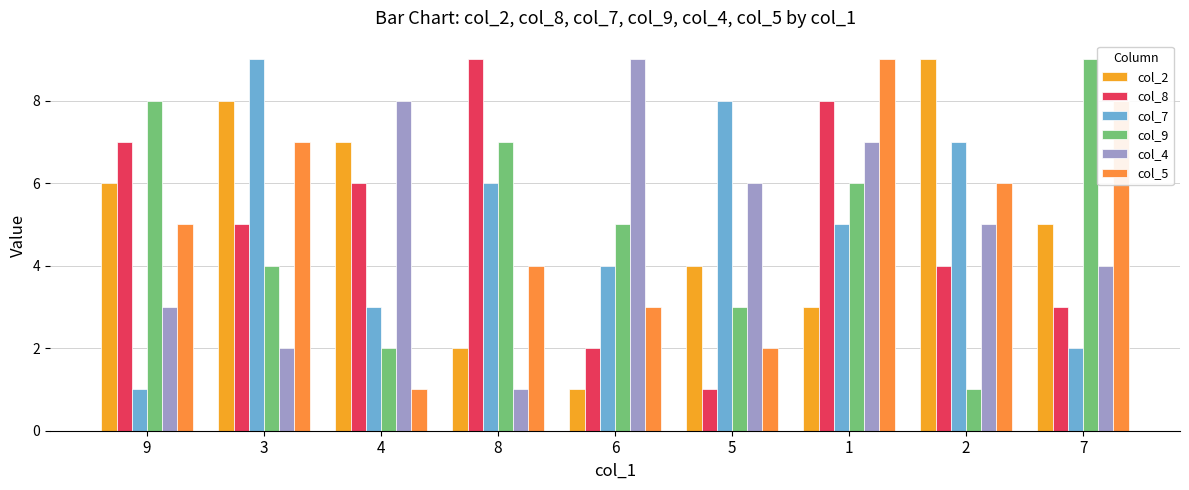

What is the value of the col_4 bar at the 2nd from the left?

2